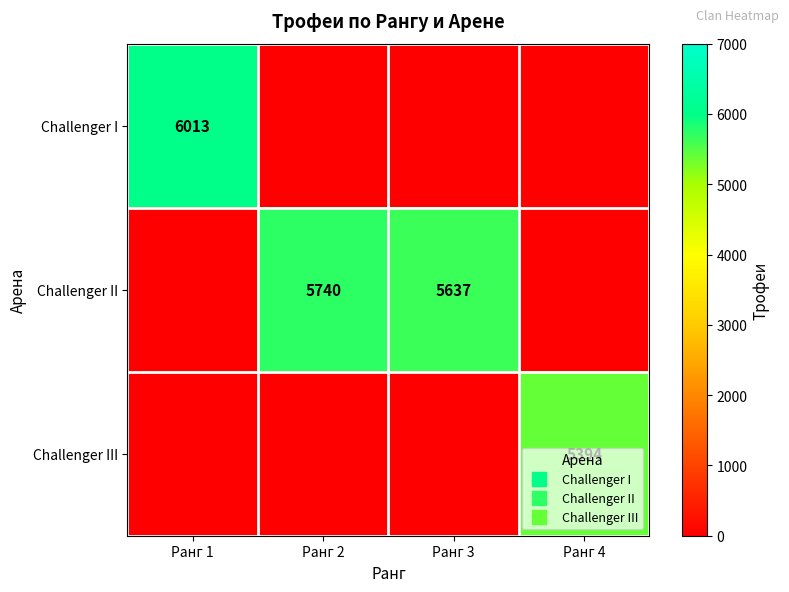

Is the value of Challenger III at Ранг 1 greater than the value of Challenger I at Ранг 1?

No